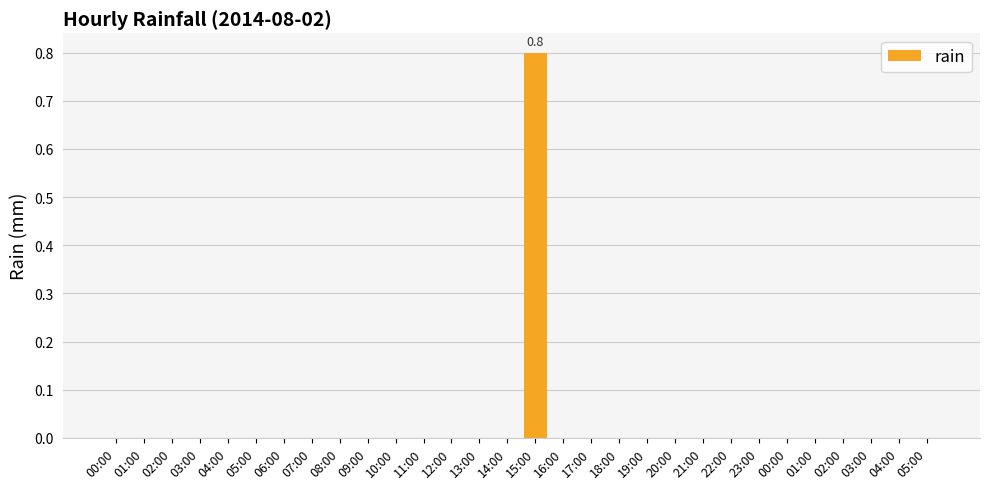

The value at 07:00 is 0.0. True or false?

True